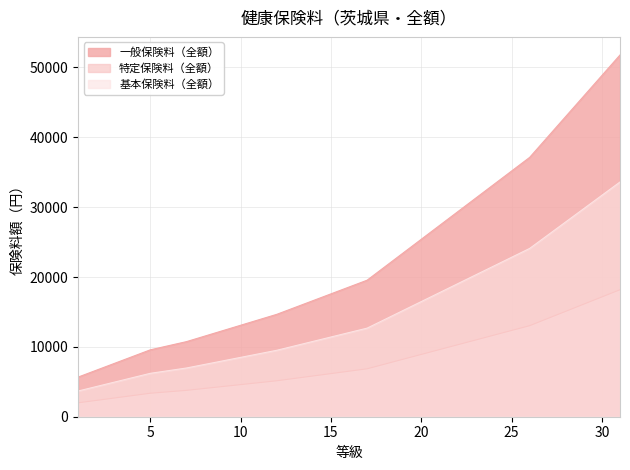

What is the spread (max minus min) of values at 16?

12046.0